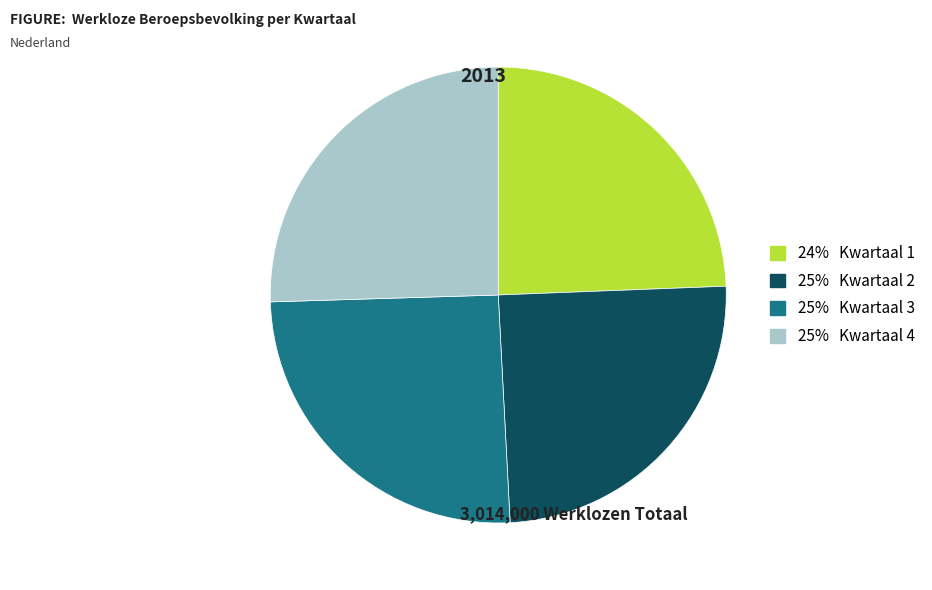

Is there any slice that represents more than half of the pie?

No